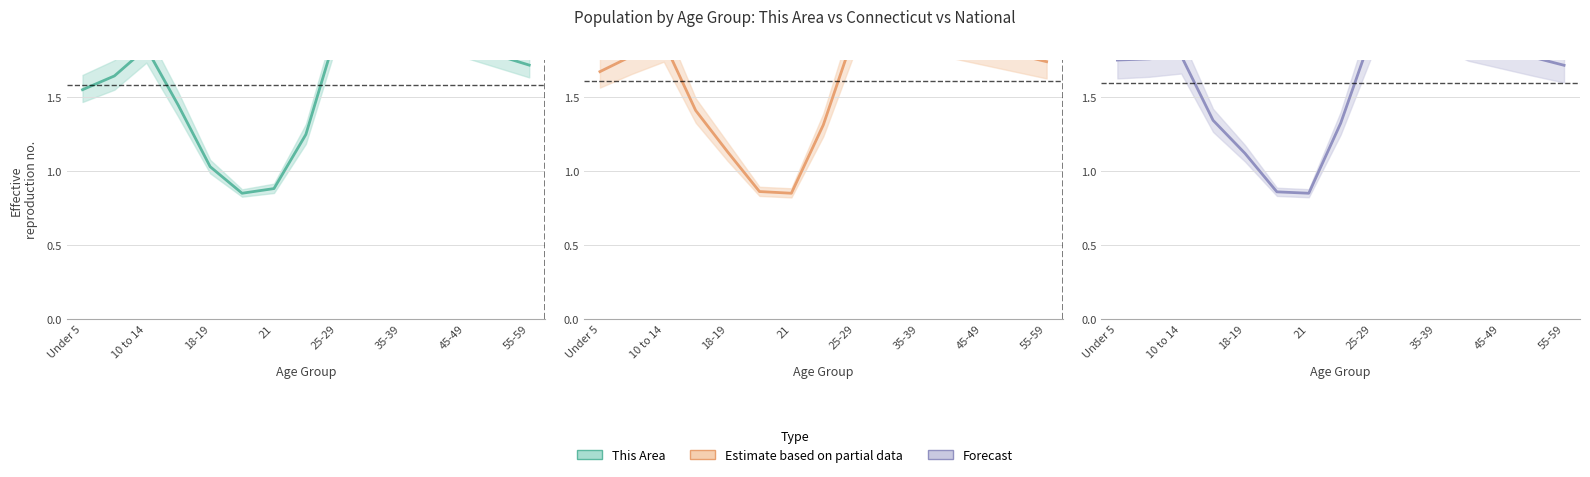

Where does the This Area series first go above 1?

Under 5